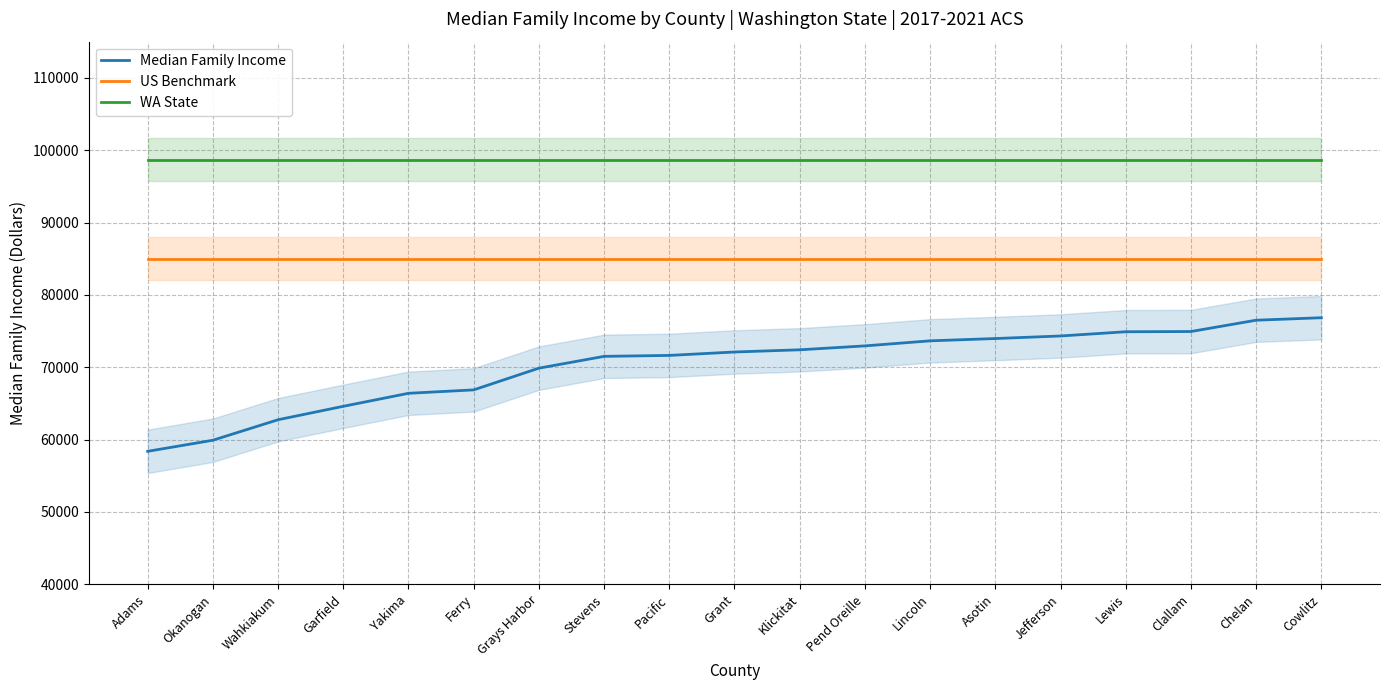

What is the spread (max minus min) of values at Lincoln?

25037